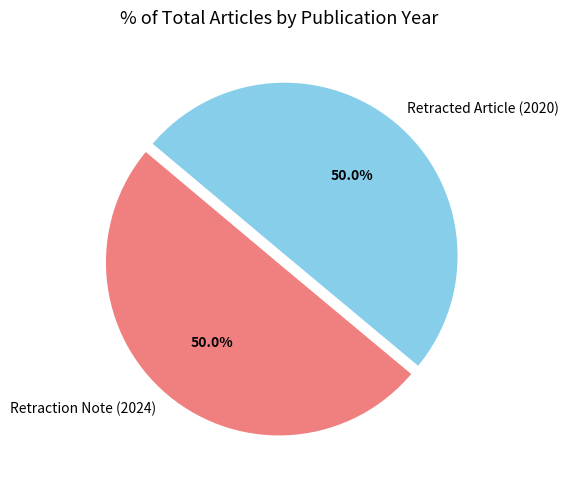

To the nearest percent, what percentage of the pie is Retraction Note (2024)?

50%